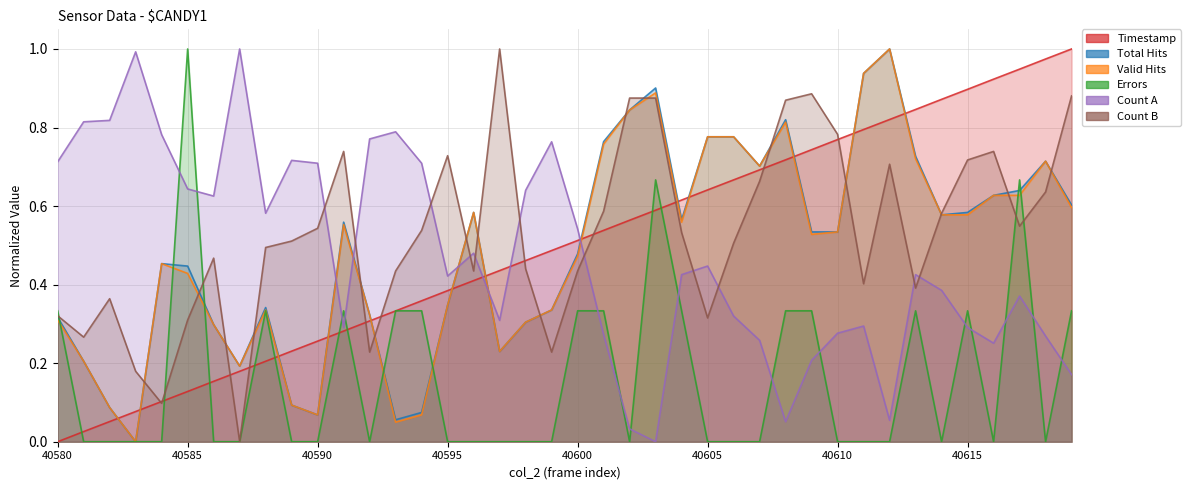

At which category is the sum across all series the highest?

40603